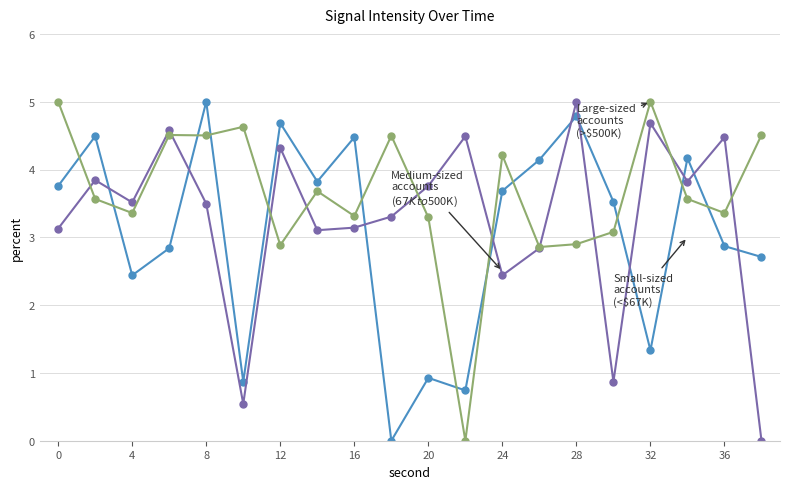

What is the greatest value displayed?

5.0